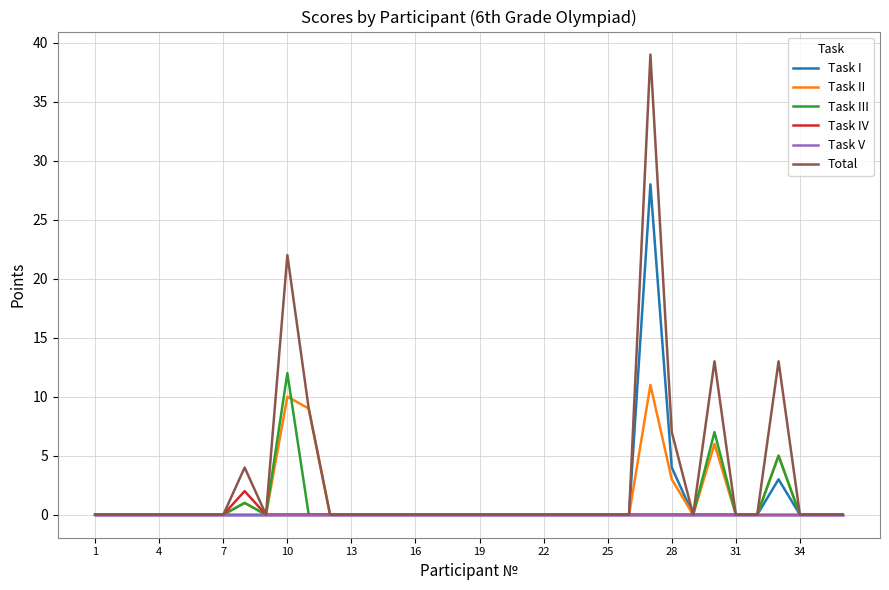

What is the maximum value shown in the chart?

39